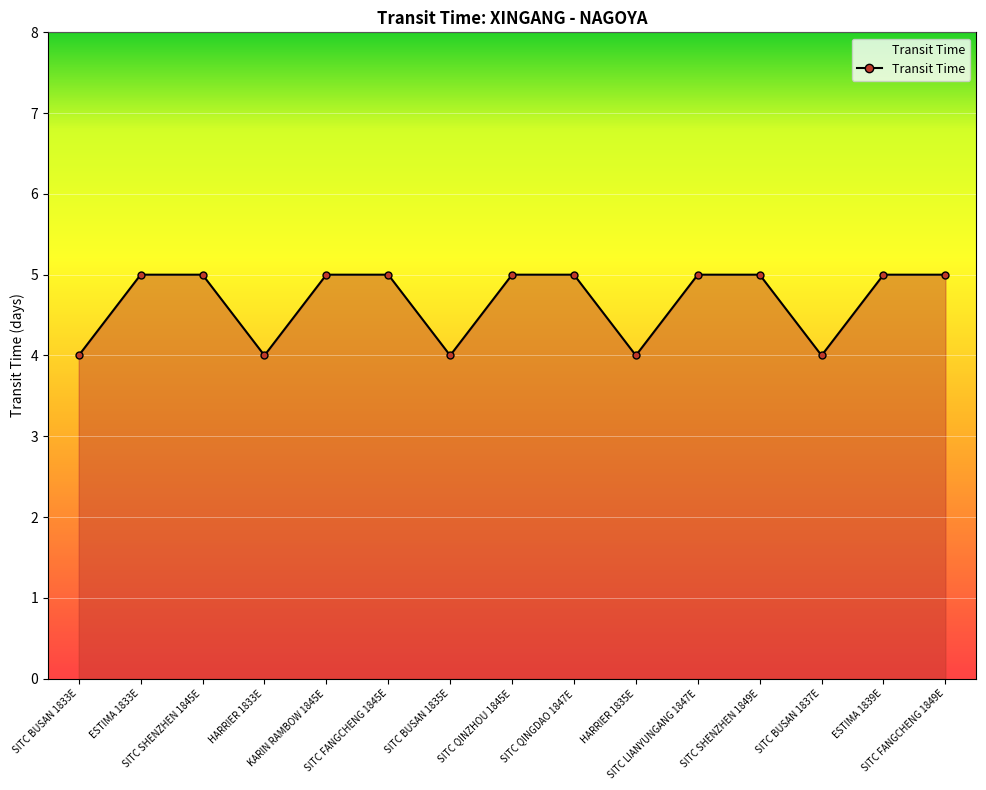

What is the smallest value displayed?

4